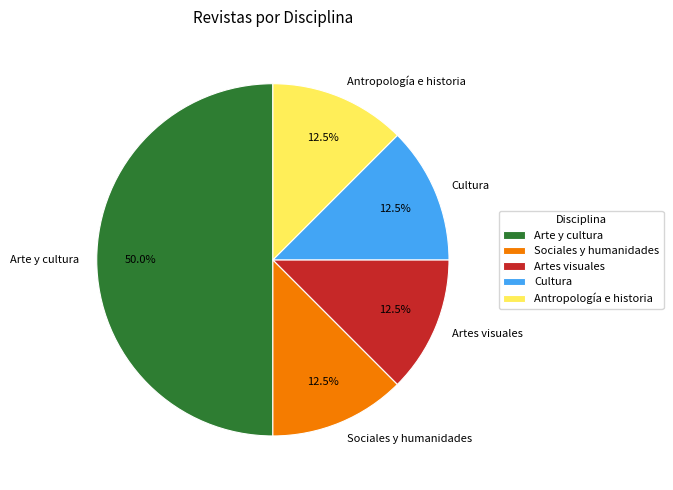

Which slice is the largest?

Arte y cultura